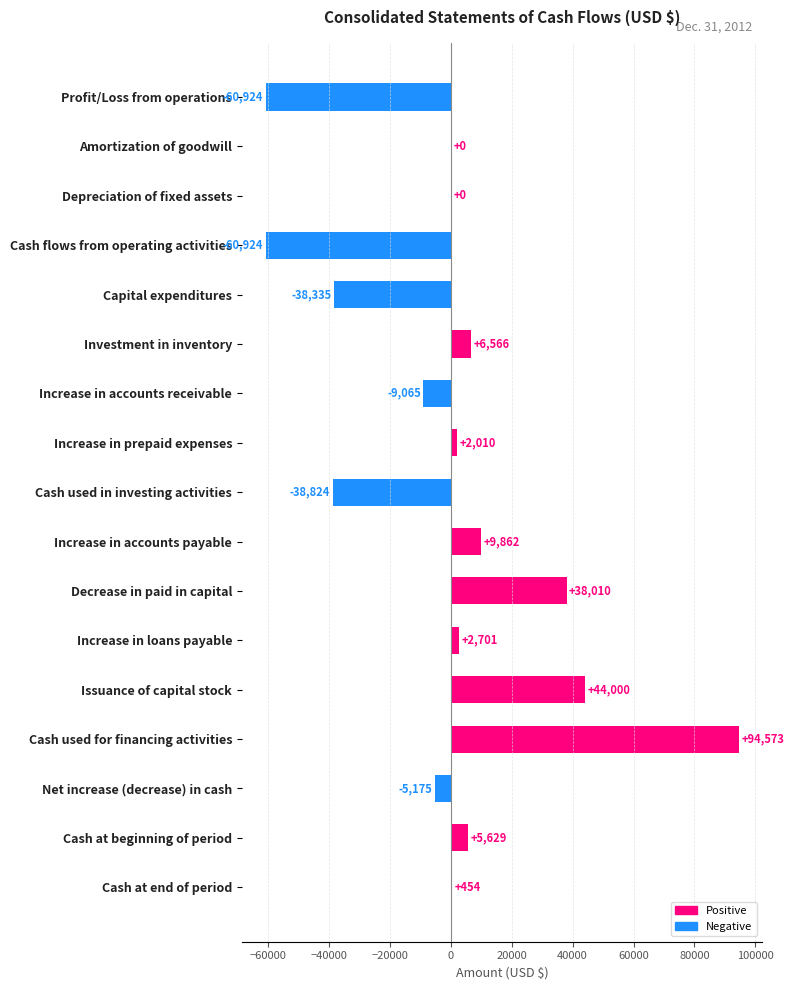

What is the greatest value displayed?

94573